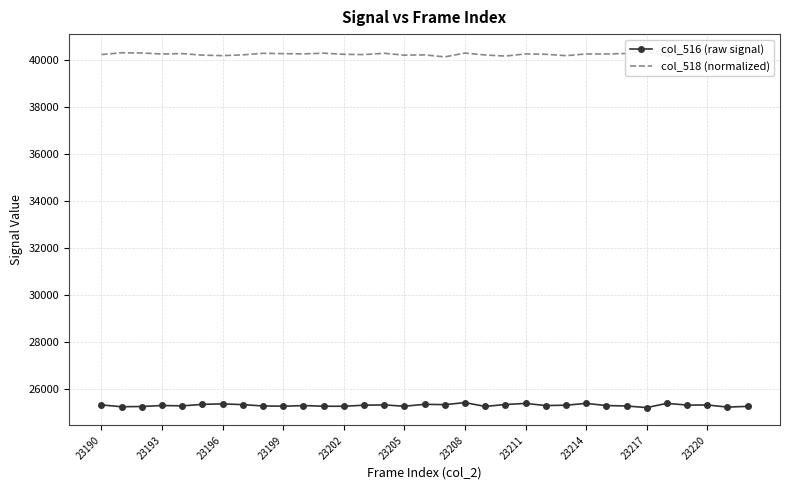

True or false: col_518 (normalized) and col_516 (raw signal) intersect in this chart.

False